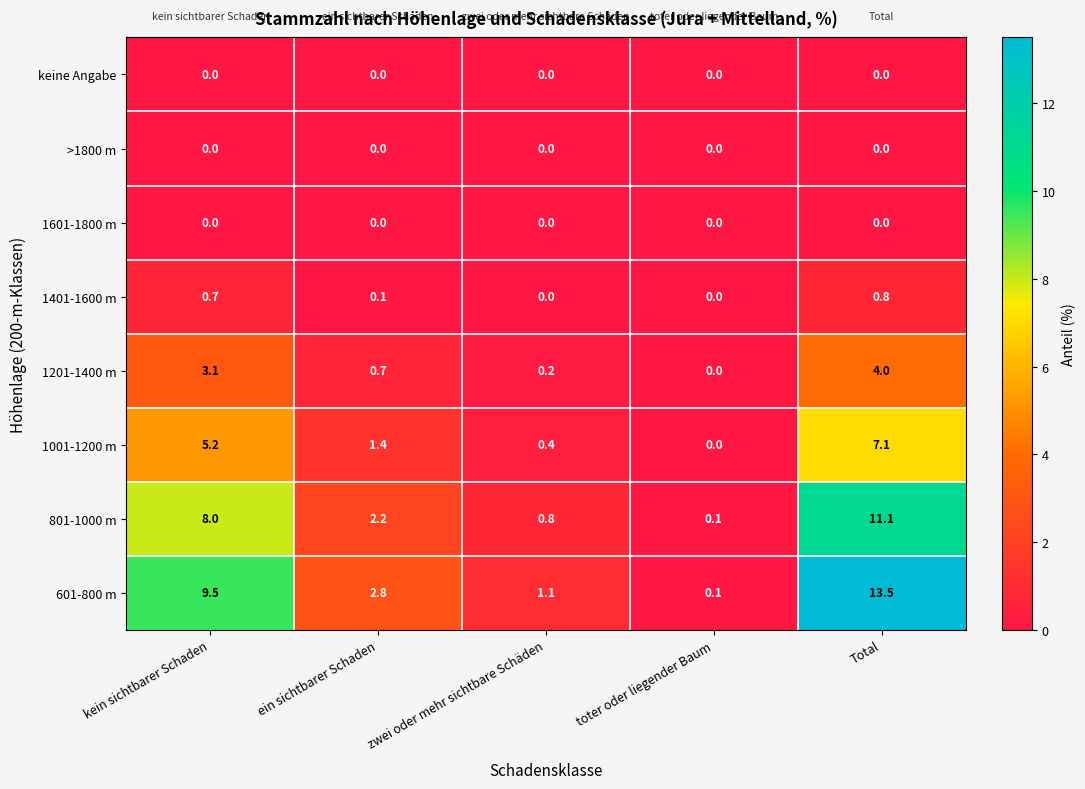

Count the number of categories in the chart.

5